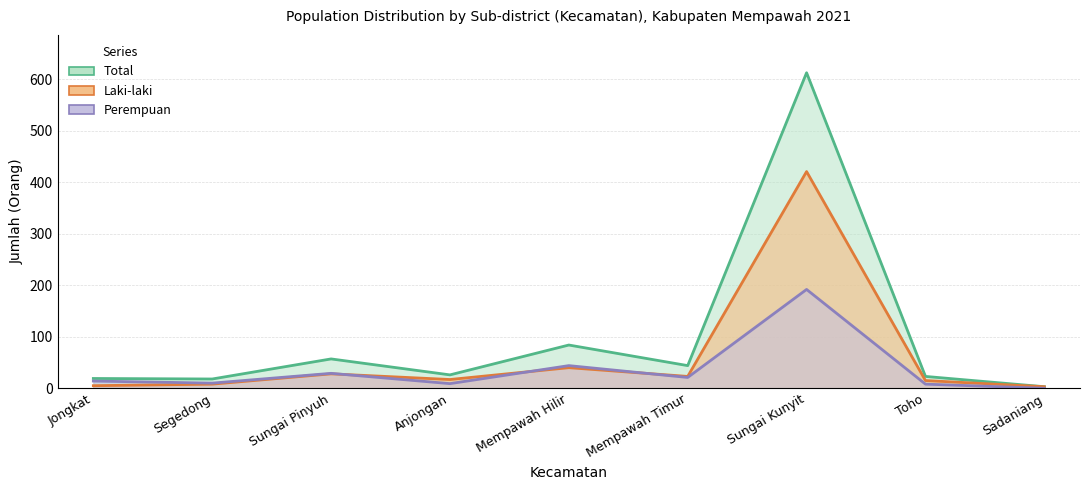

How many interior local valleys does the Laki-laki series have?

2